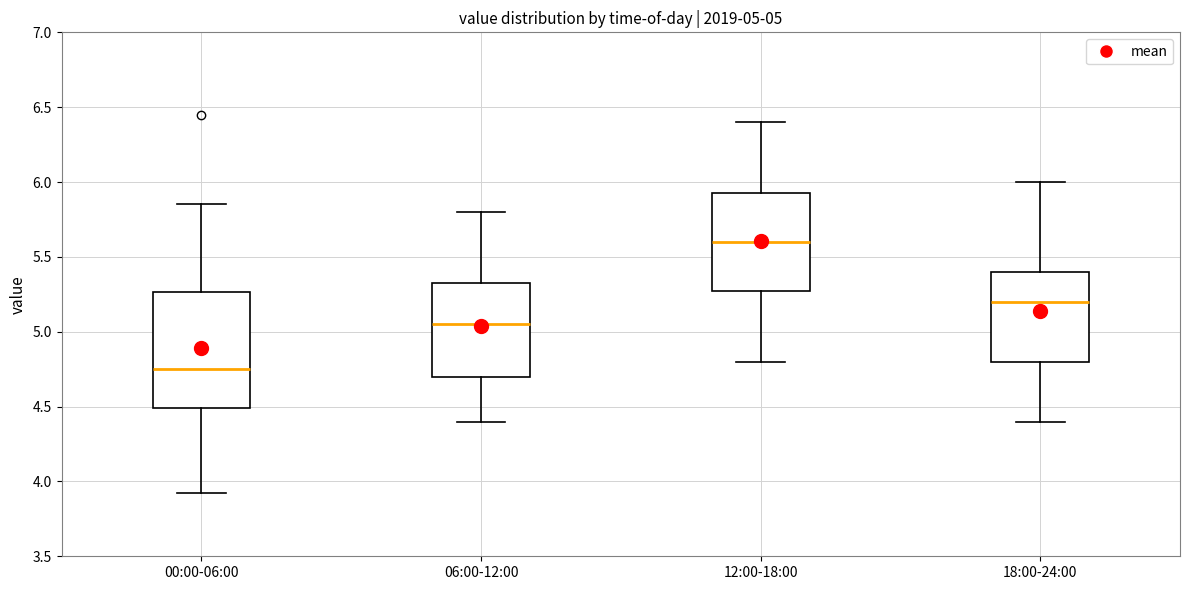

Which box's median line is the highest?

12:00-18:00